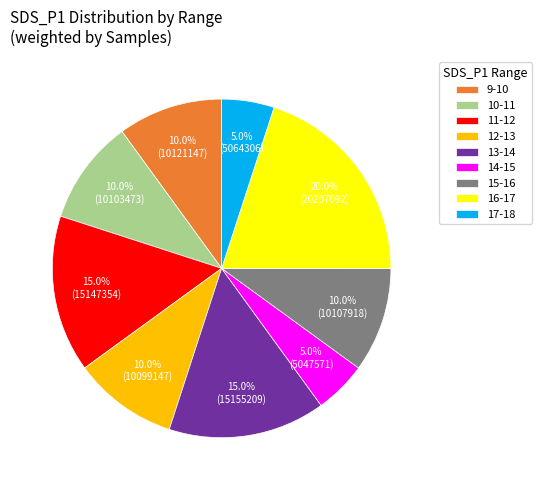

Which category has the biggest portion of the pie?

16-17